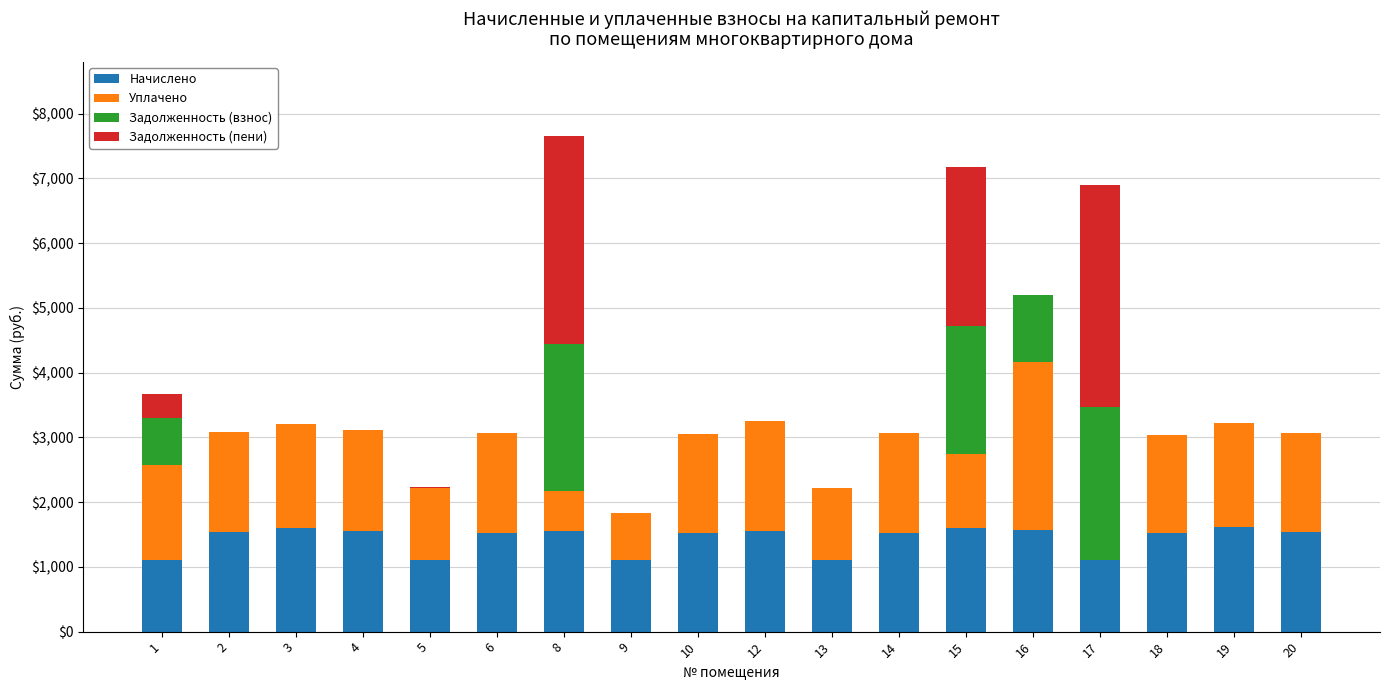

What is the total value across all series at 18?

3038.1